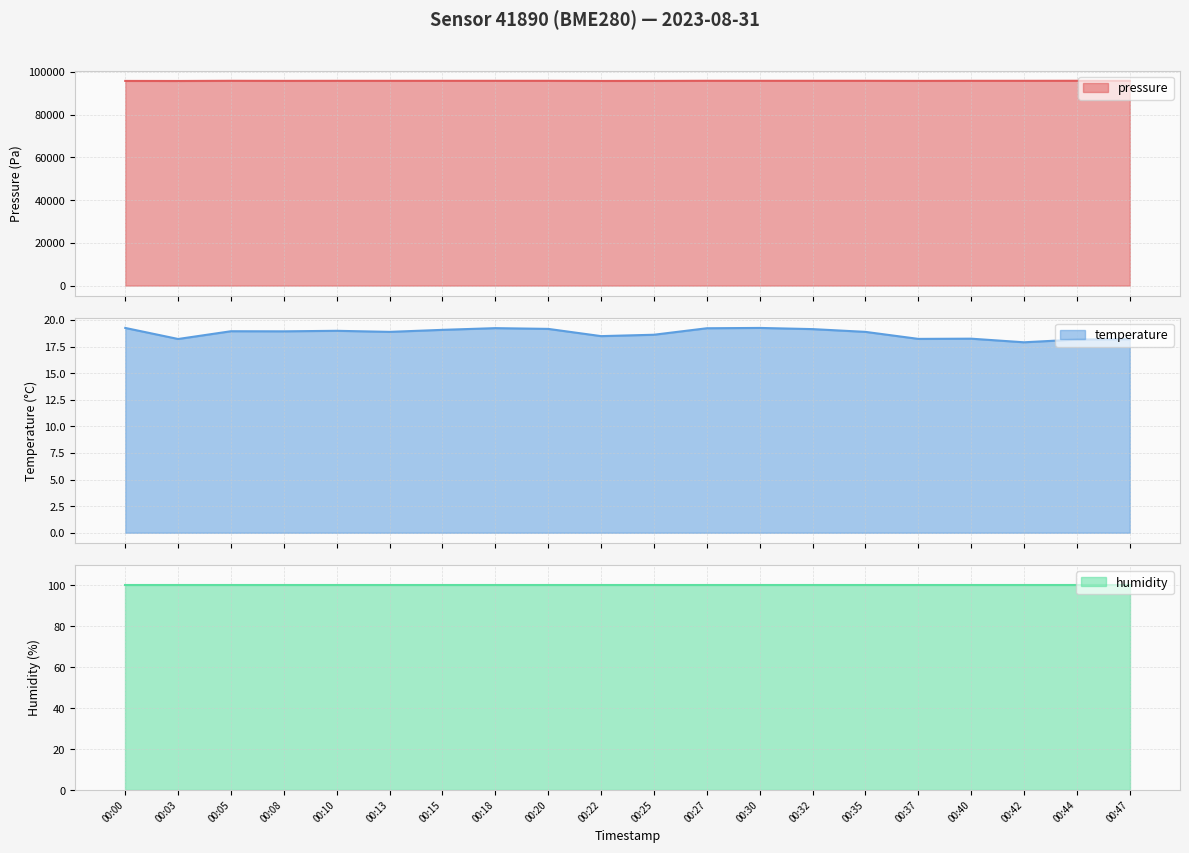

How many data points in pressure are less than 95908?

8